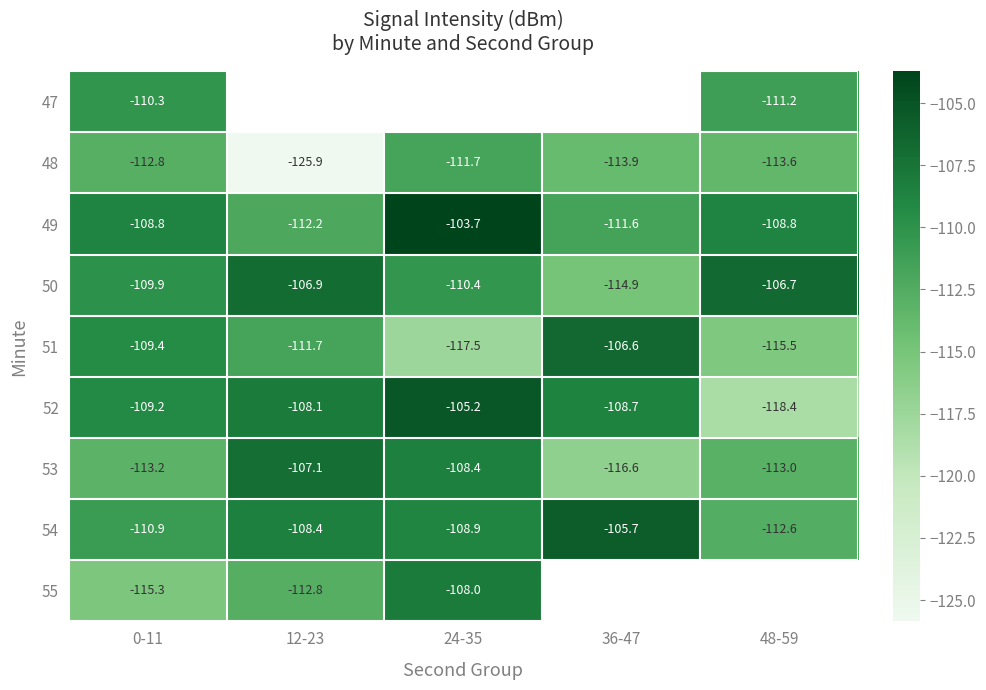

Between 36-47 and 0-11, which is larger?

0-11